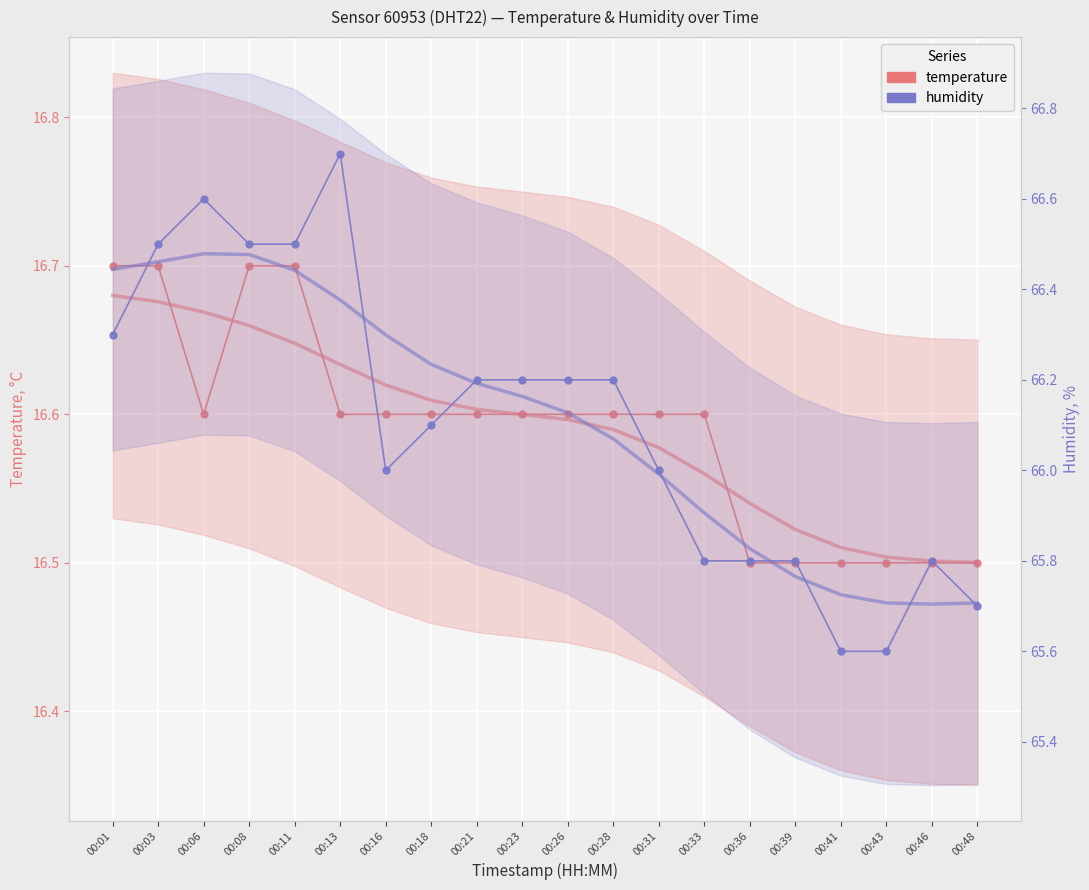

How many interior local peaks does the humidity series have?

3